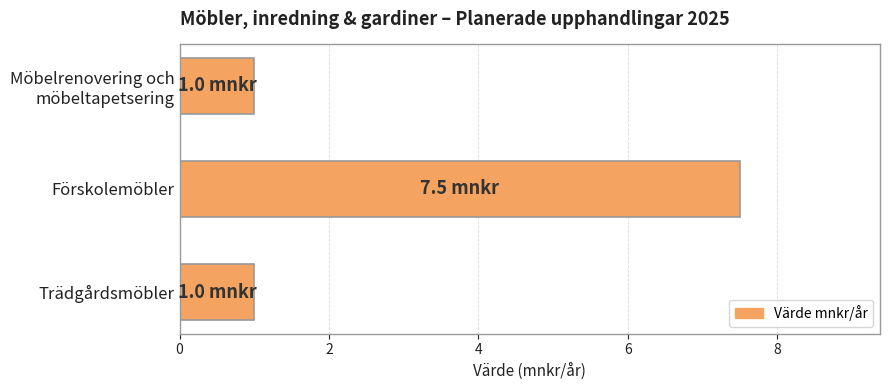

What is the label of the 2nd bar from the bottom?

Förskolemöbler